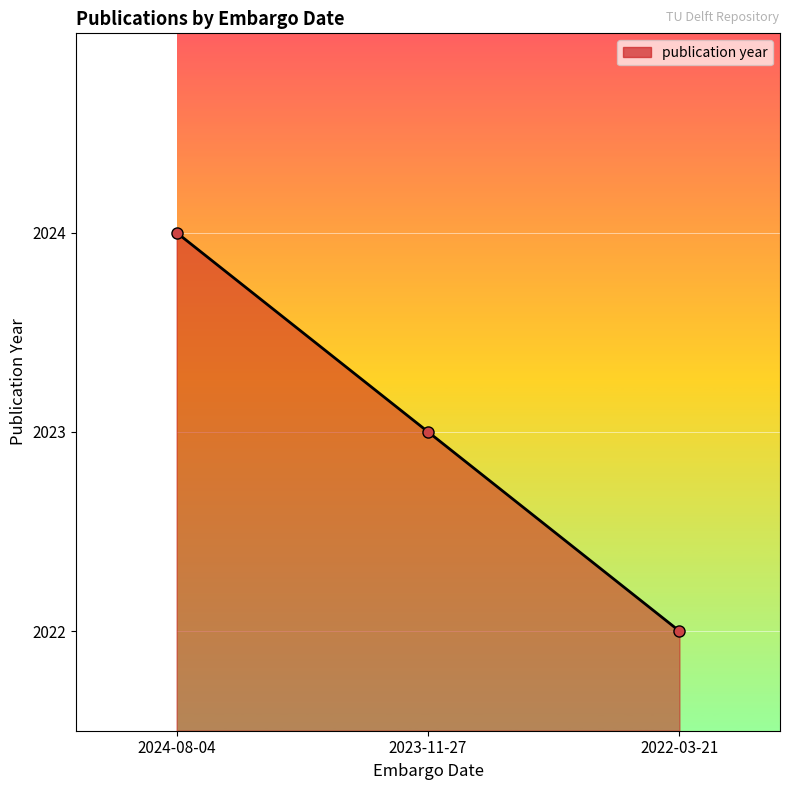

What is the average value?

2023